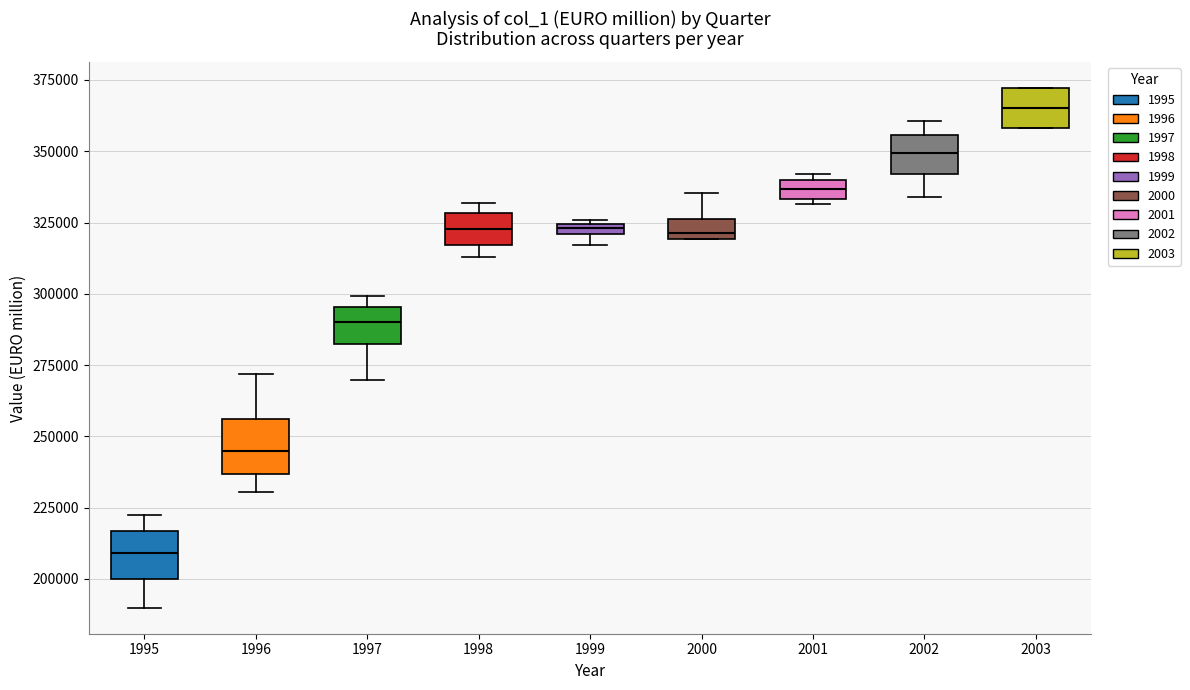

Where does the lower whisker of the box at x = 1997 end on the y-axis? The values are not printed on the chart, so give them approximately, as read against the axis.

270000